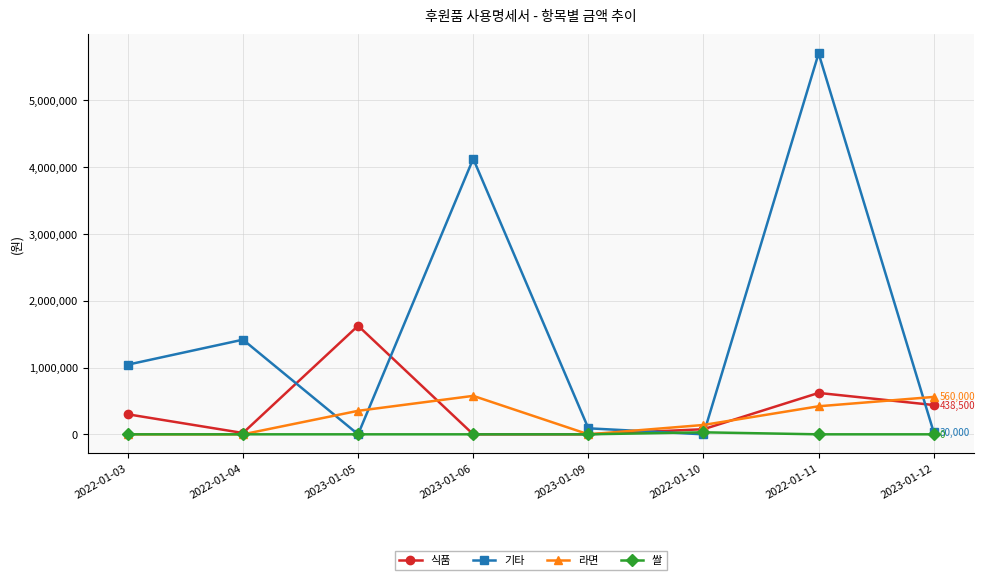

What is the spread (max minus min) of values at 2023-01-09?

90000